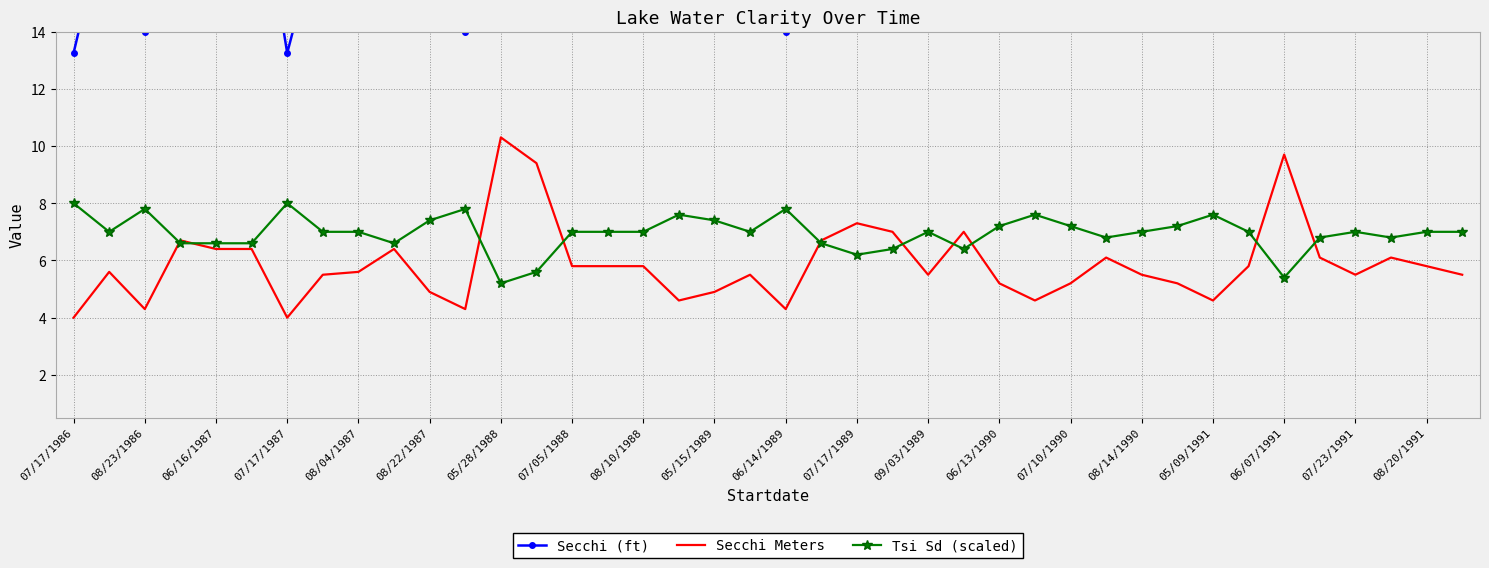

Which category has the highest value in the Secchi Meters series?

05/28/1988